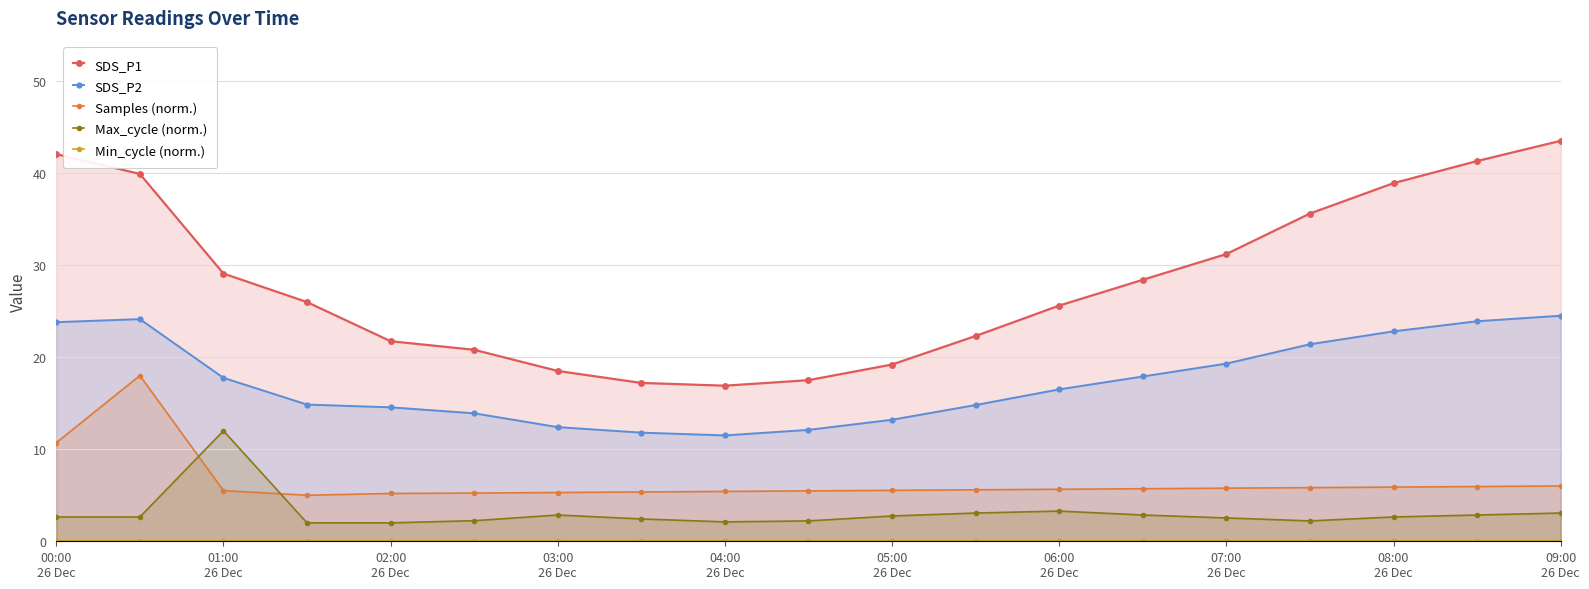

What is the greatest value displayed?

43.5